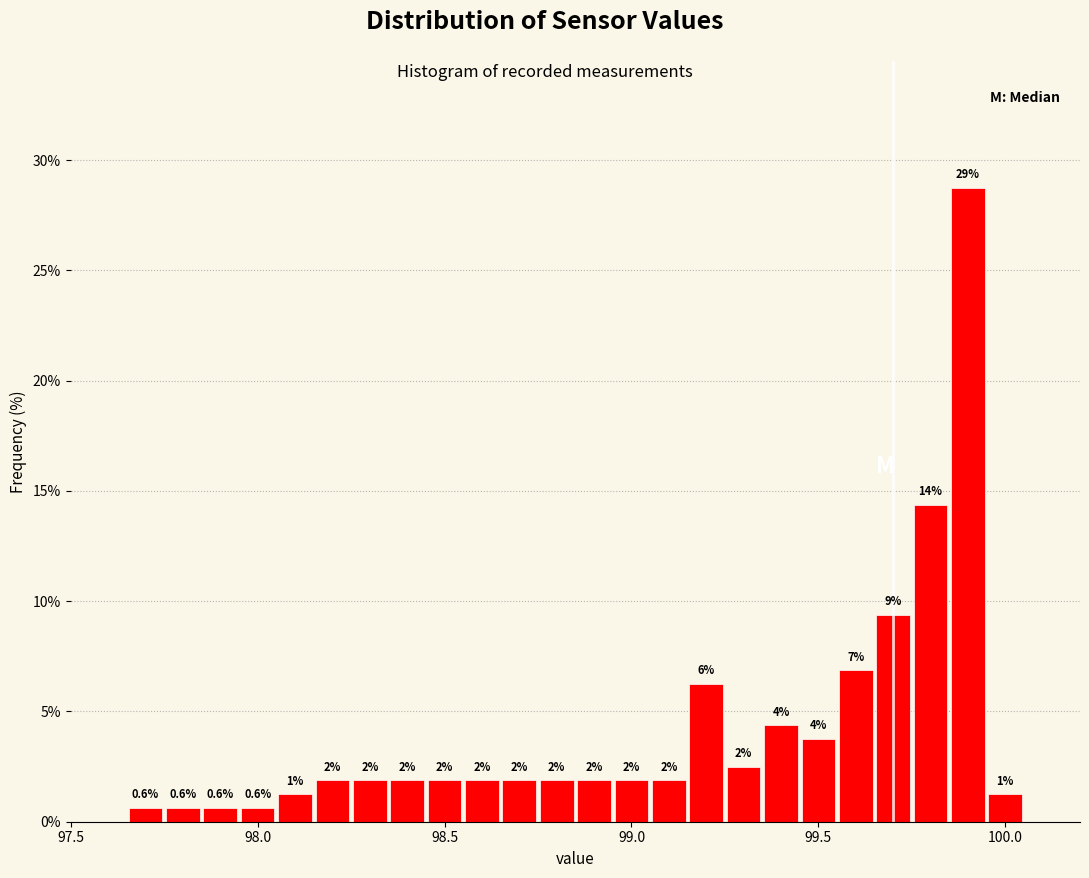

Read against the x-axis, roughly where is the centre of the tallest bar?

99.90